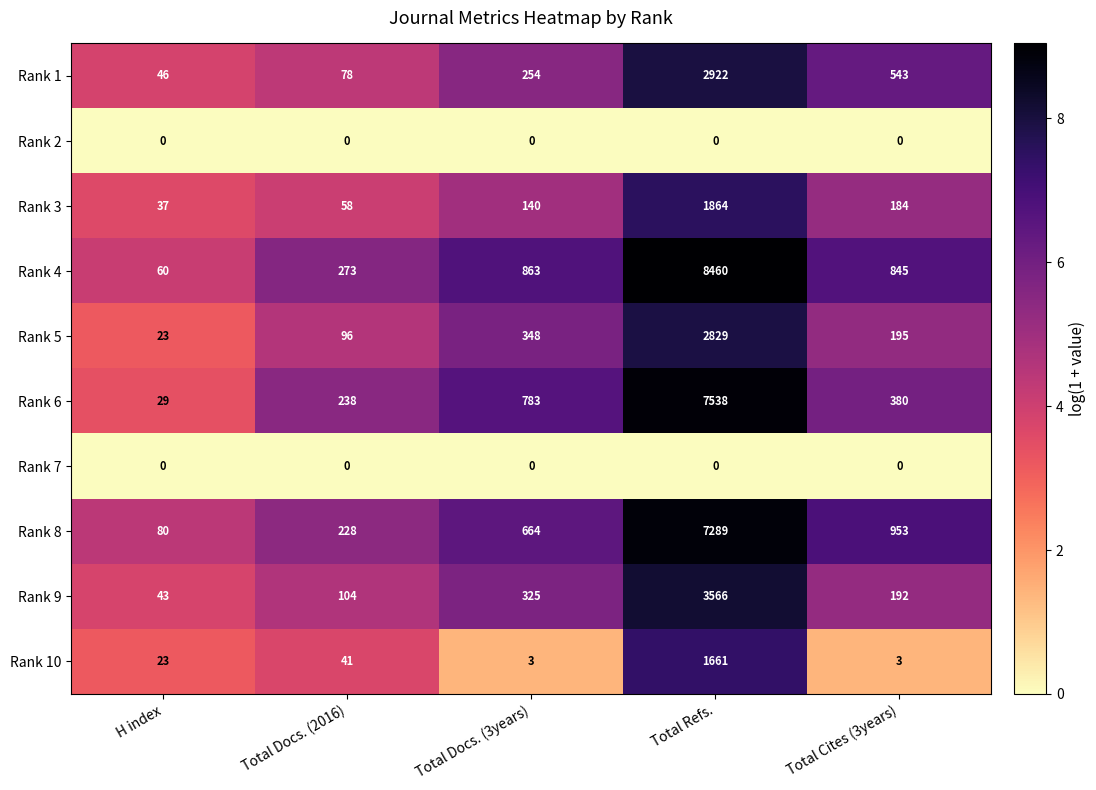

Where is Rank 1 nearest to the value 1484?

Total Cites (3years)